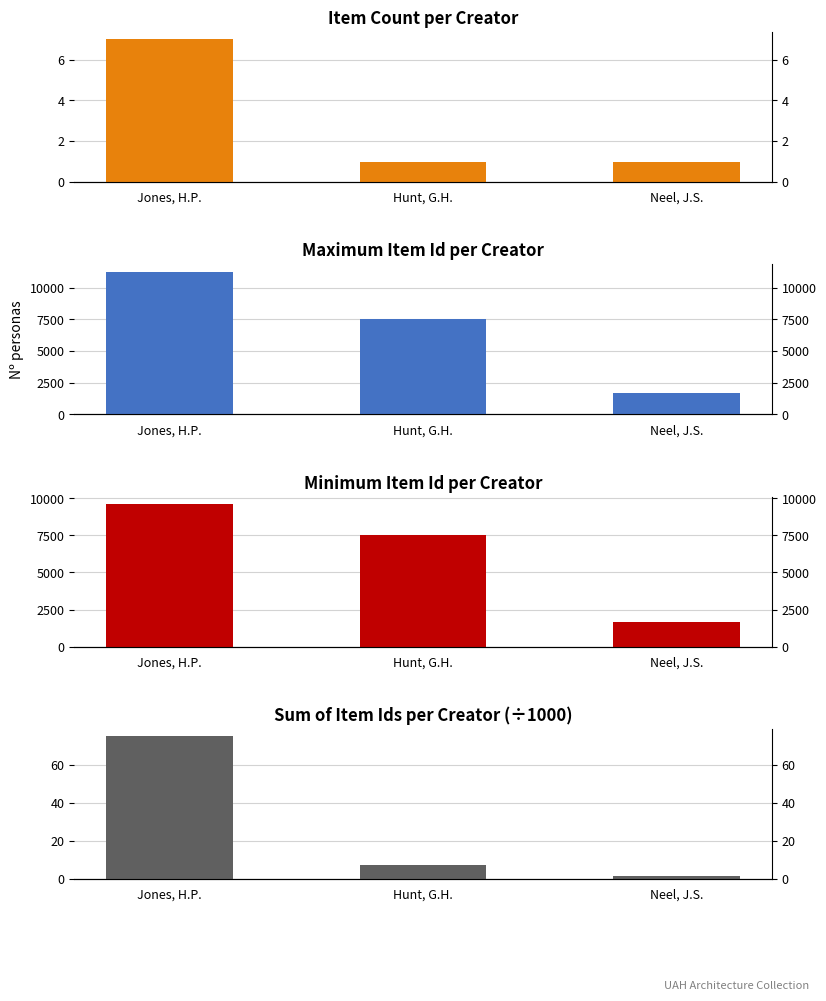

Is the value of Item Count at Hunt, G.H. greater than the value of Max Item Id at Jones, H.P.?

No